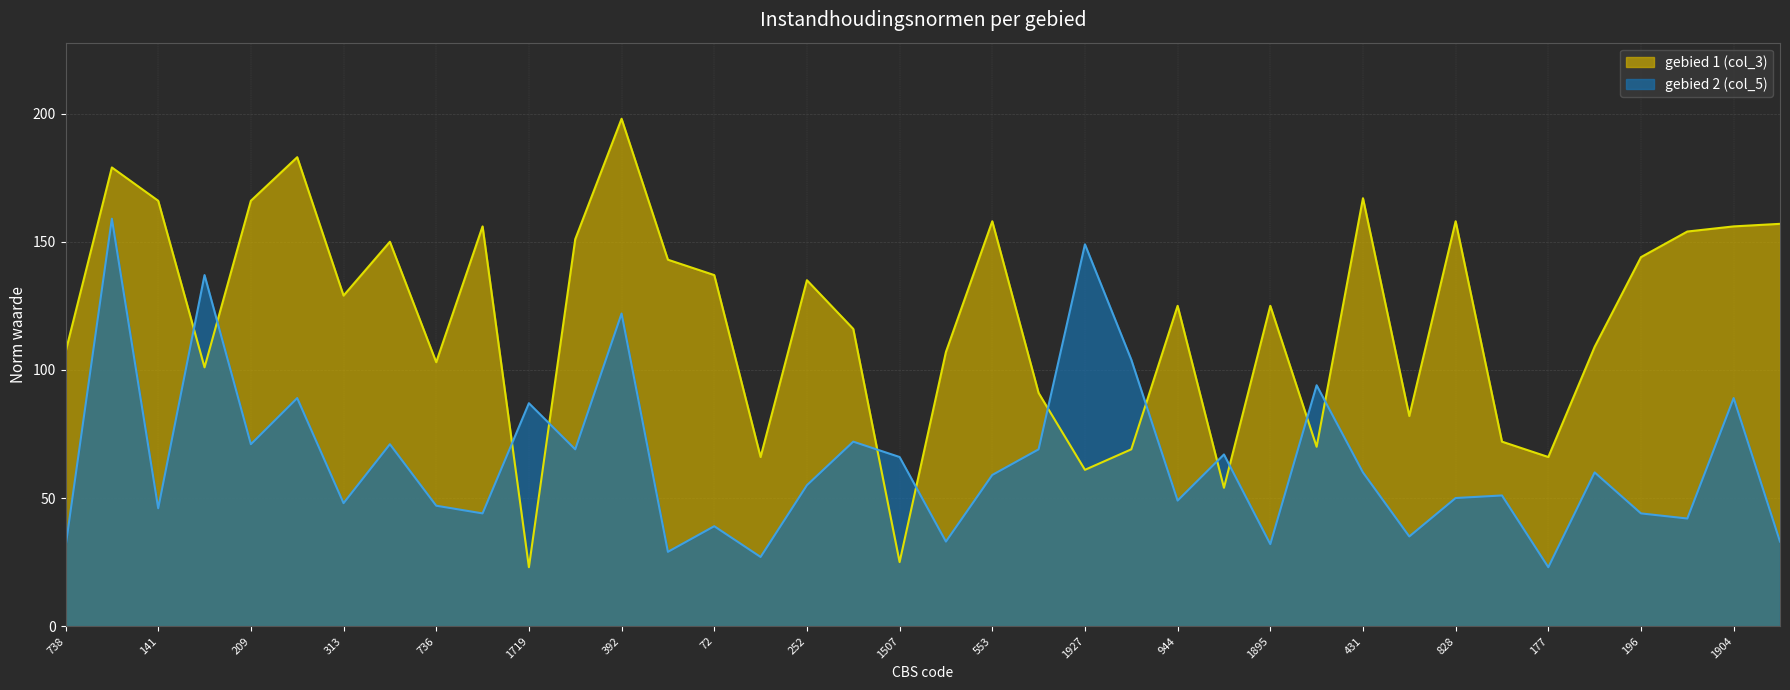

How many distinct data groups are displayed?

2